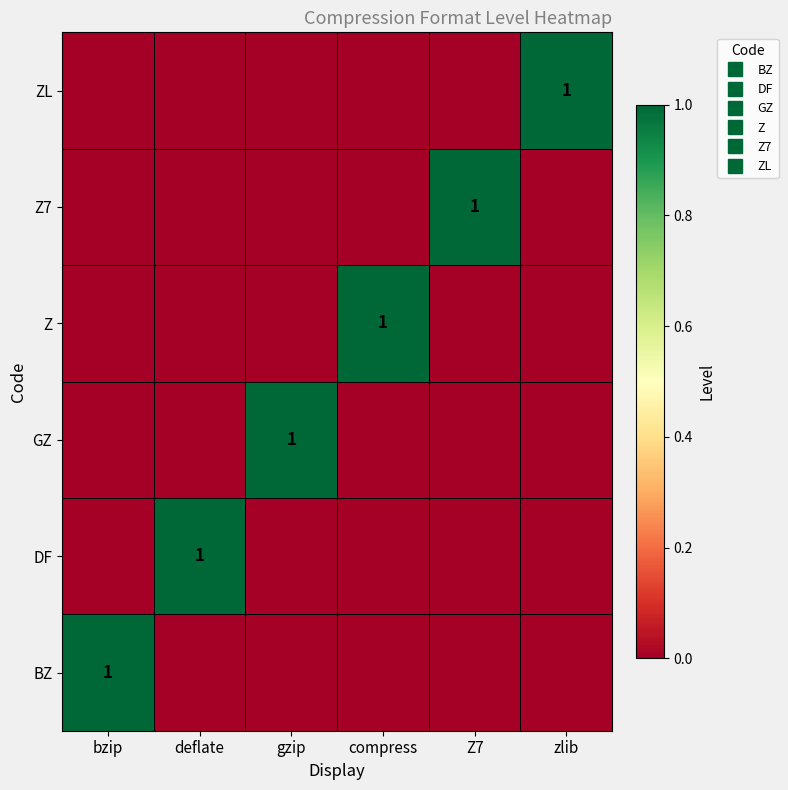

What is the difference between the DF values at deflate and gzip?

1